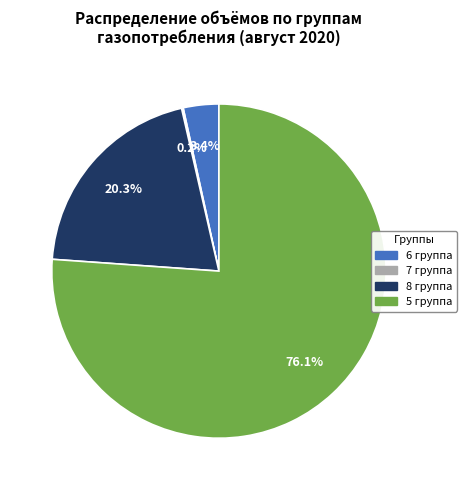

The 5 группа slice represents 11% of the pie. True or false?

False